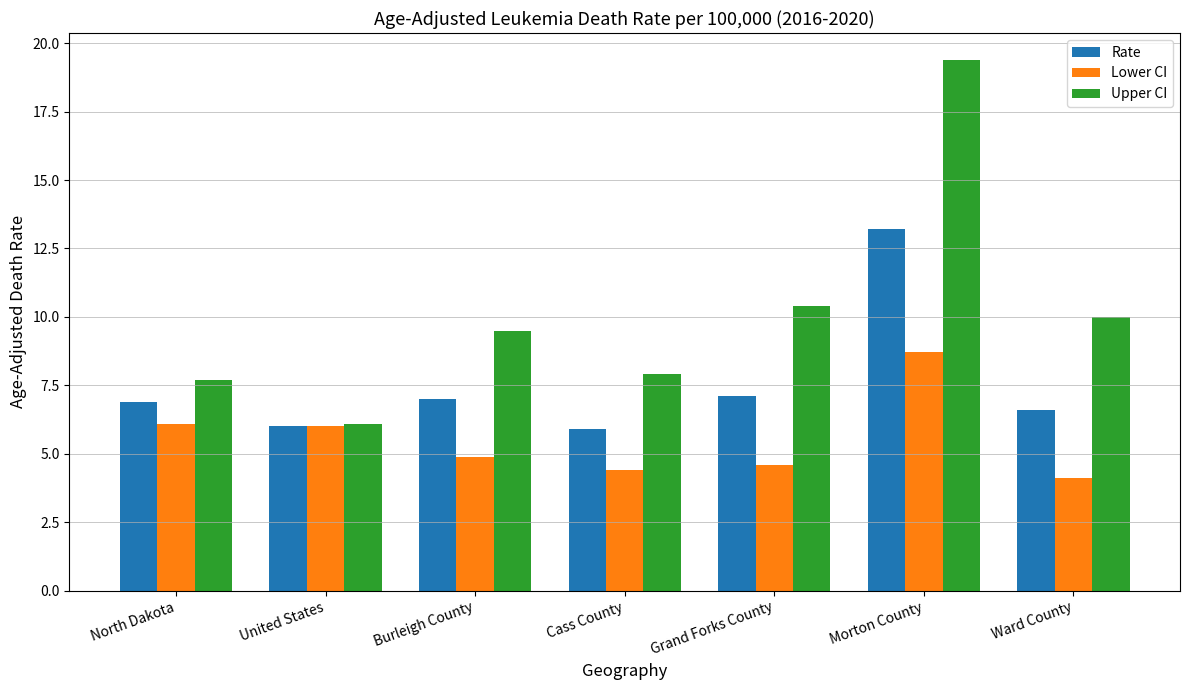

At which category is the sum across all series the highest?

Morton County